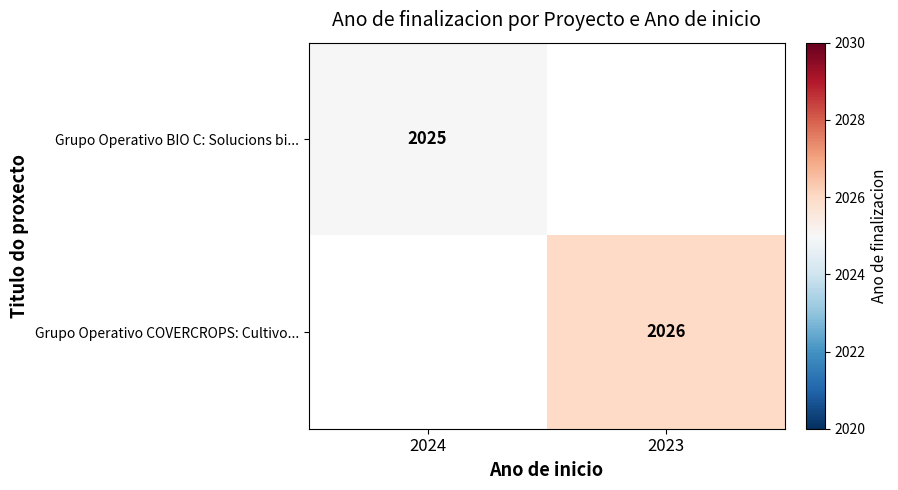

True or false: Grupo Operativo COVERCROPS: Cultivo... has a value of 3626 at 2023.

False